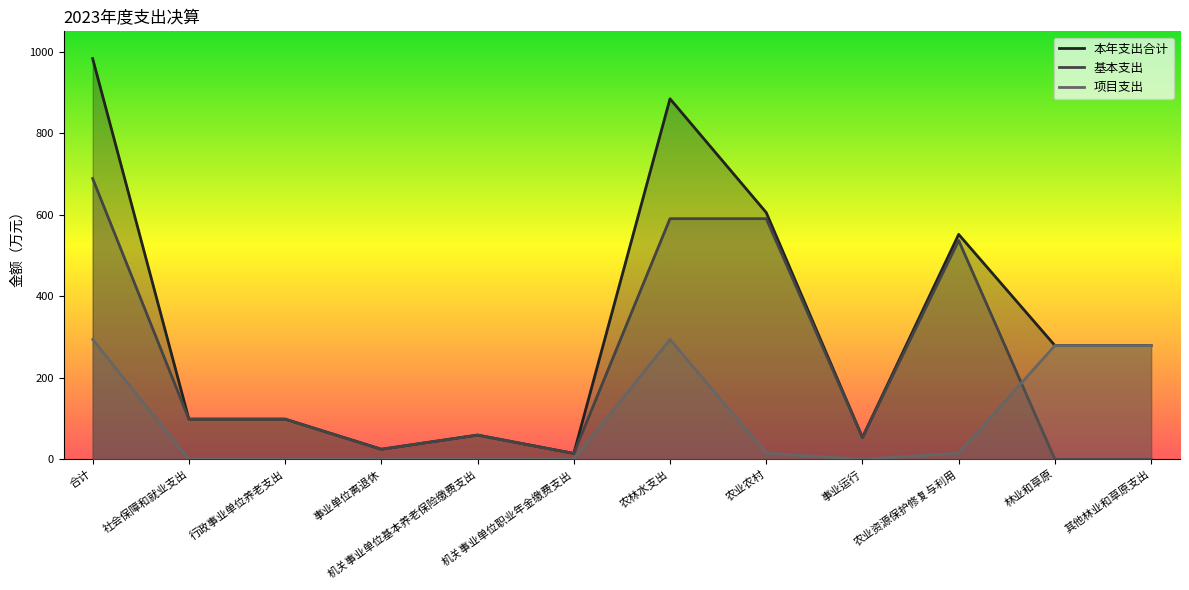

Reading left to right, transcribe all the data shown in this chart.

本年支出合计: 合计=983.1	社会保障和就业支出=98.6	行政事业单位养老支出=98.6	事业单位离退休=24.7	机关事业单位基本养老保险缴费支出=59.5	机关事业单位职业年金缴费支出=14.4	农林水支出=884.6	农业农村=605.4	事业运行=53.5	农业资源保护修复与利用=551.9	林业和草原=279.1	其他林业和草原支出=279.1
基本支出: 合计=689.0	社会保障和就业支出=98.6	行政事业单位养老支出=98.6	事业单位离退休=24.7	机关事业单位基本养老保险缴费支出=59.5	机关事业单位职业年金缴费支出=14.4	农林水支出=590.4	农业农村=590.4	事业运行=53.5	农业资源保护修复与利用=536.9	林业和草原=0.0	其他林业和草原支出=0.0
项目支出: 合计=294.1	社会保障和就业支出=0.0	行政事业单位养老支出=0.0	事业单位离退休=0.0	机关事业单位基本养老保险缴费支出=0.0	机关事业单位职业年金缴费支出=0.0	农林水支出=294.1	农业农村=15.0	事业运行=0.0	农业资源保护修复与利用=15.0	林业和草原=279.1	其他林业和草原支出=279.1